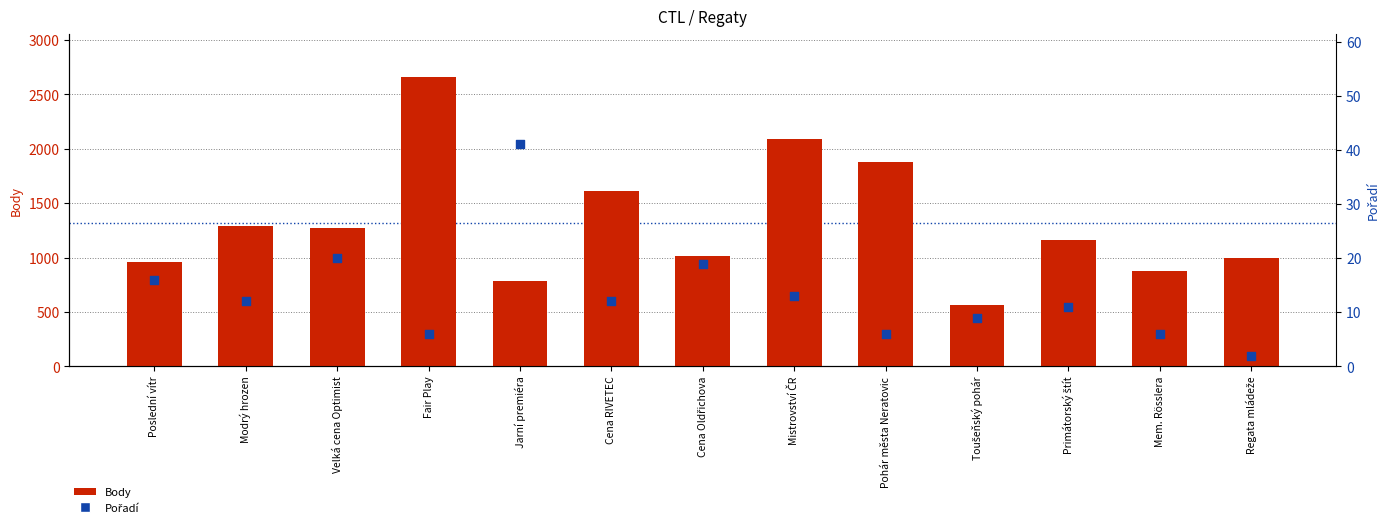

At which category is the sum across all series the highest?

Fair Play